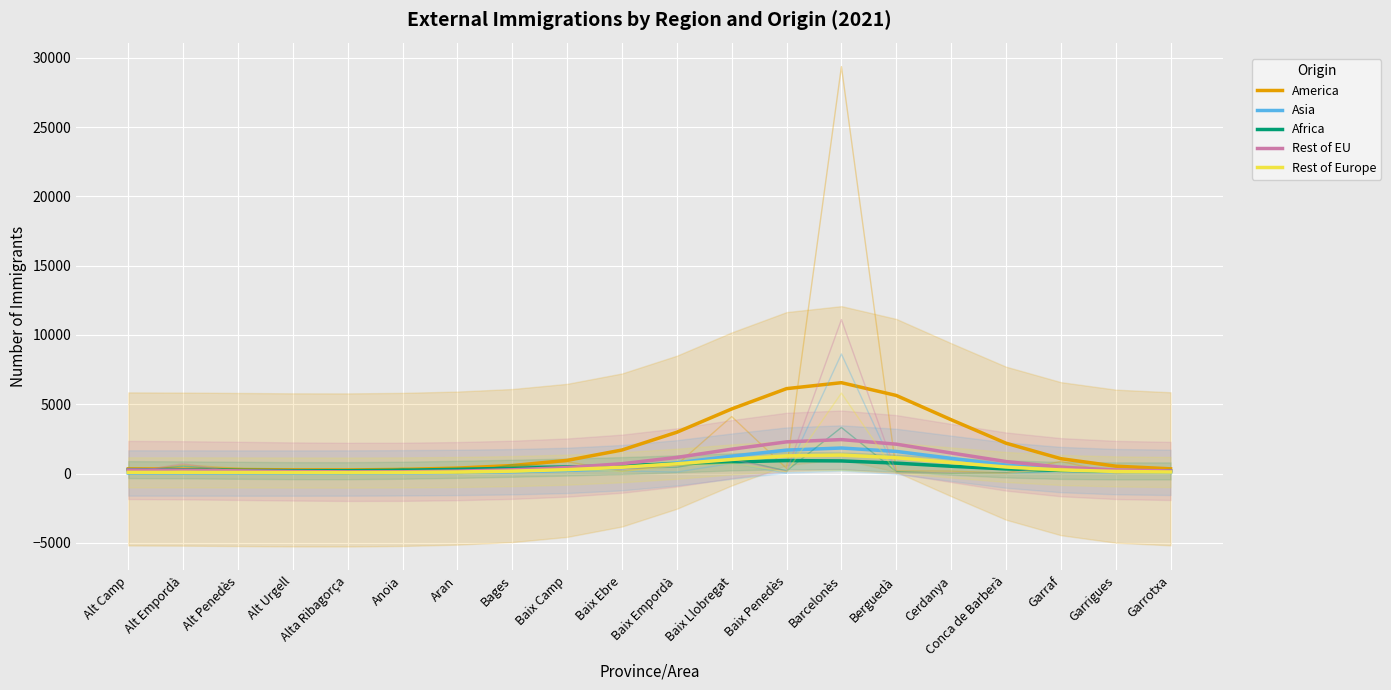

What is the average value of the Africa series?

437.4